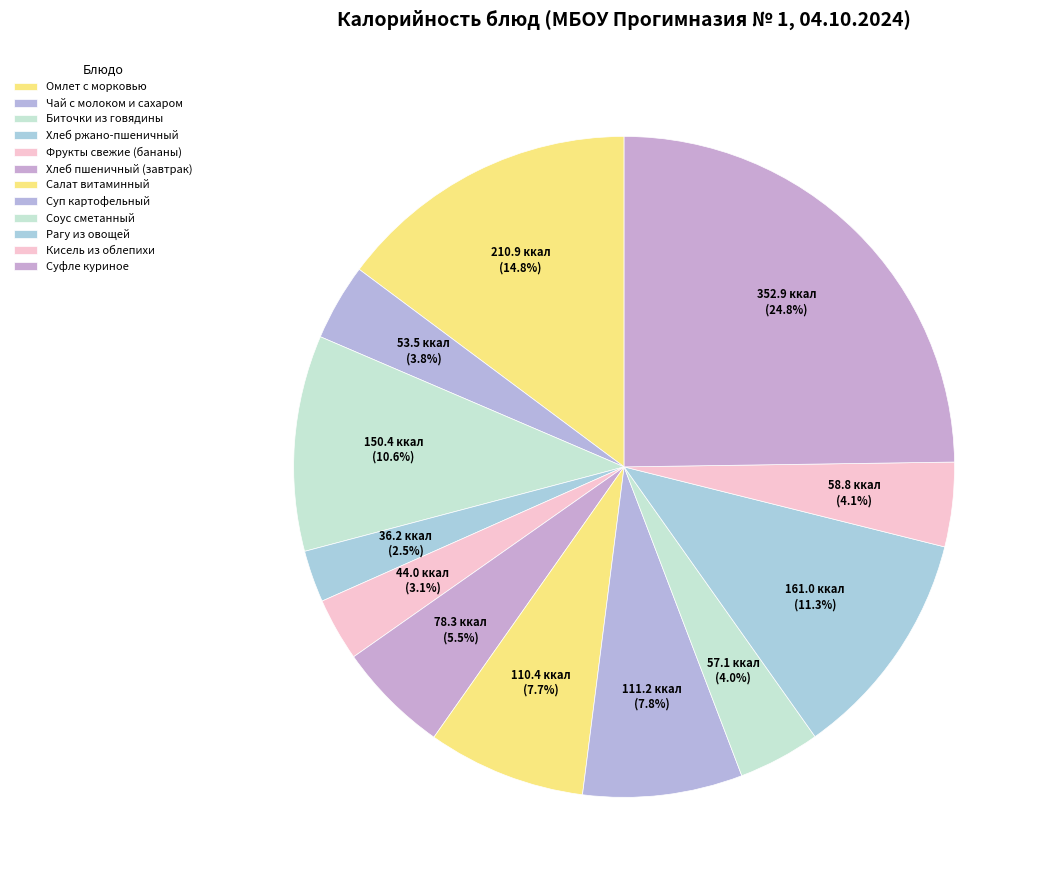

Does any single category account for the majority?

No